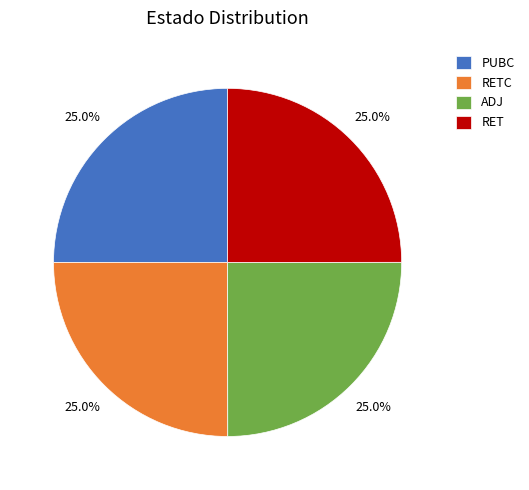

True or false: PUBC accounts for 19% of the total.

False